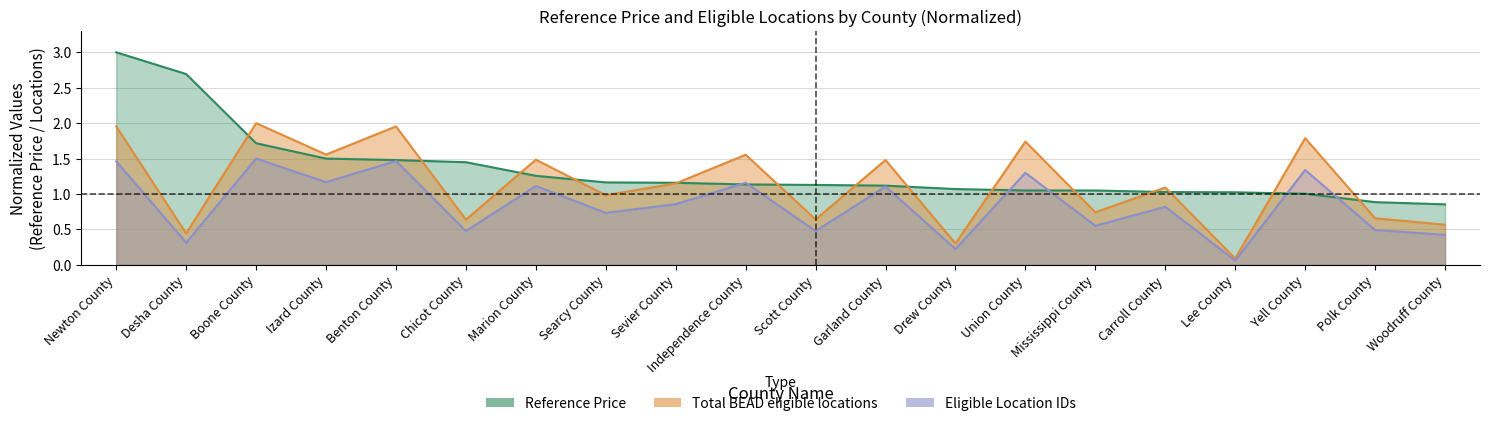

What value does the Total BEAD eligible locations series have at Yell County?

1.8